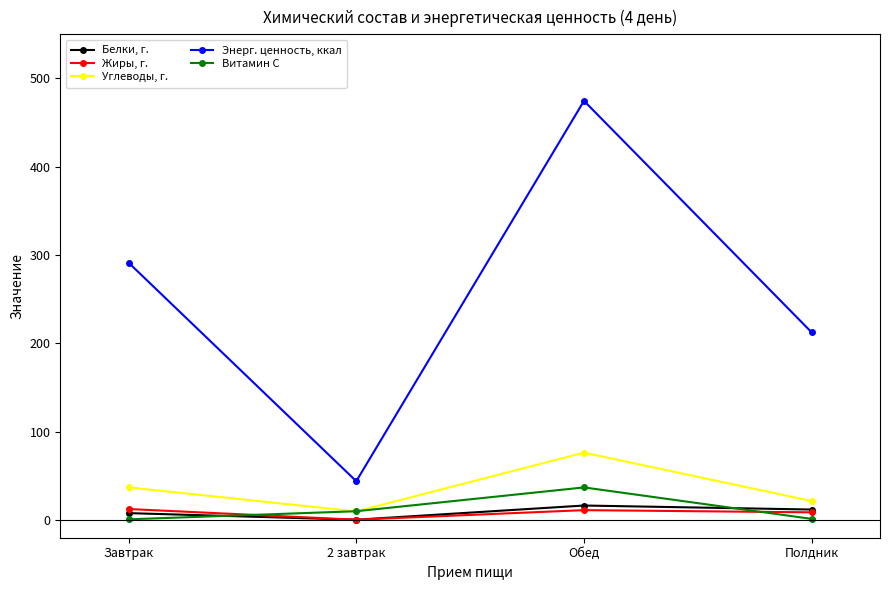

Which series has the widest spread of values?

Энерг. ценность, ккал